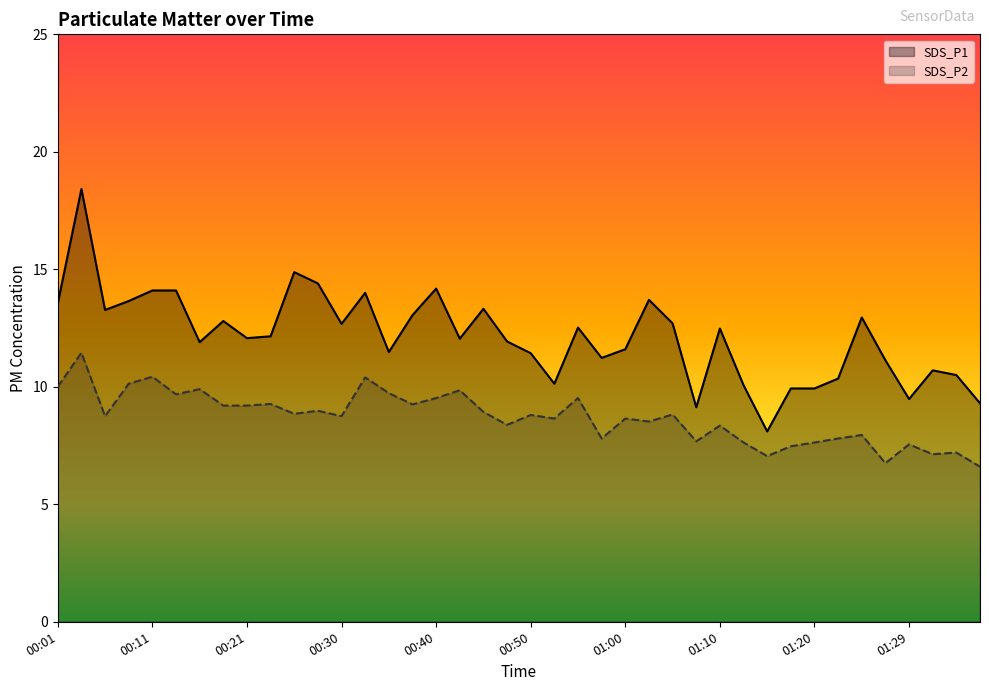

What is the maximum value shown in the chart?

18.4